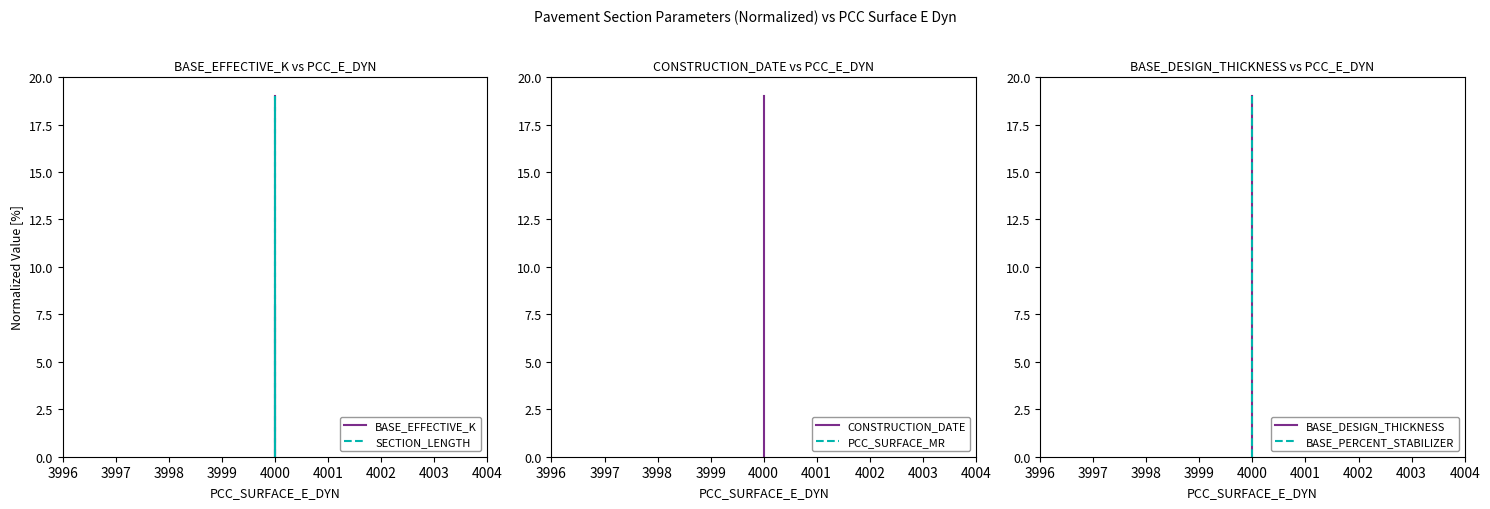

List the series in order of their peak value, lowest first.

BASE_EFFECTIVE_K, SECTION_LENGTH, CONSTRUCTION_DATE, PCC_SURFACE_MR, BASE_DESIGN_THICKNESS, BASE_PERCENT_STABILIZER